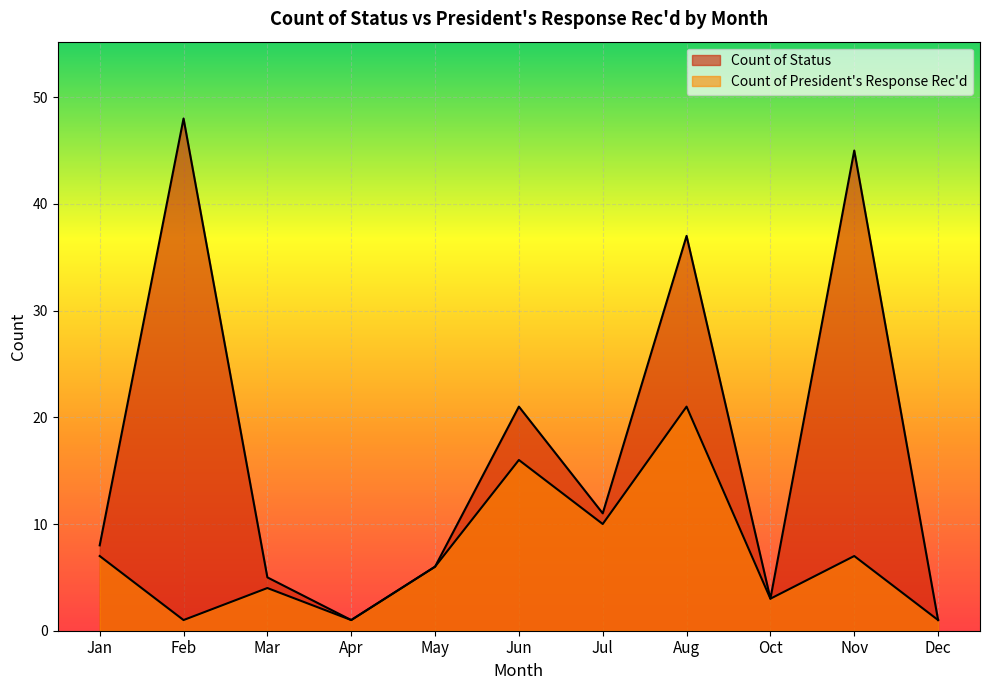

Where is the first local maximum for Count of President's Response Rec'd?

Mar